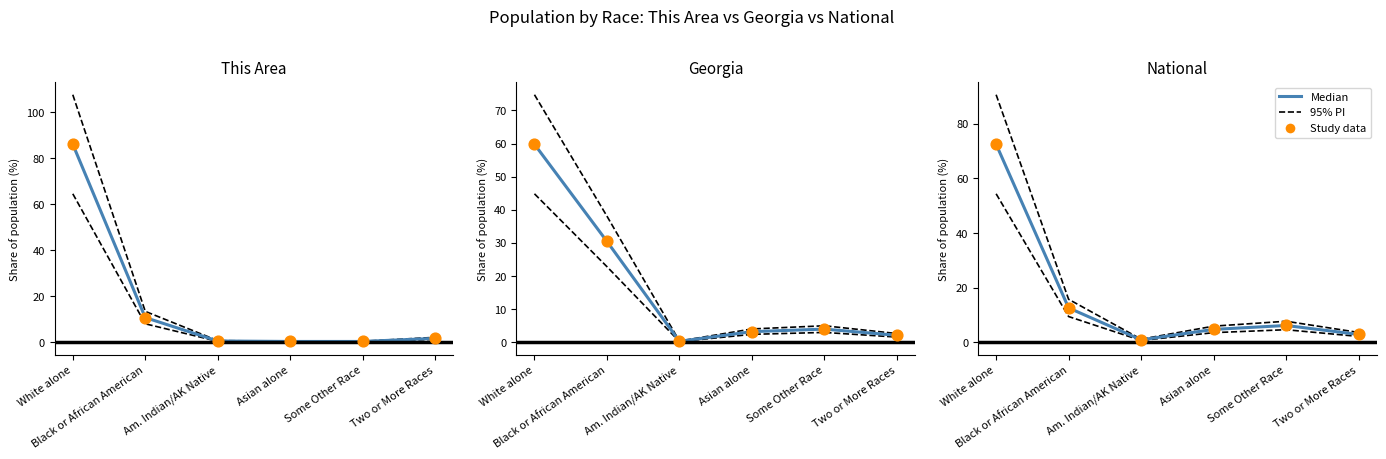

Which series has the widest spread of Y values?

95% PI